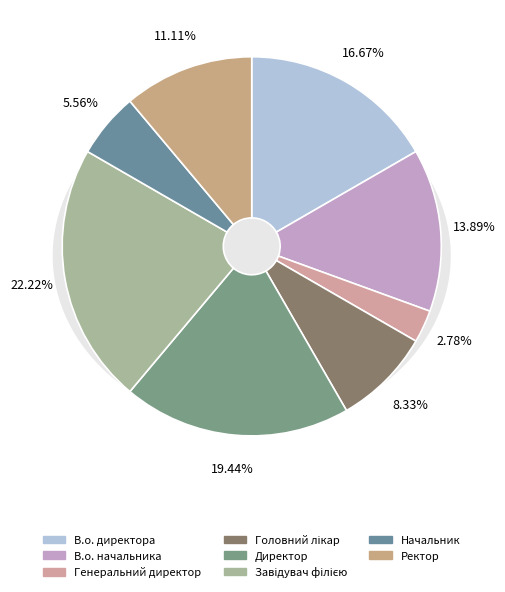

What is the total percentage of Директор and В.о. начальника?

33.3%